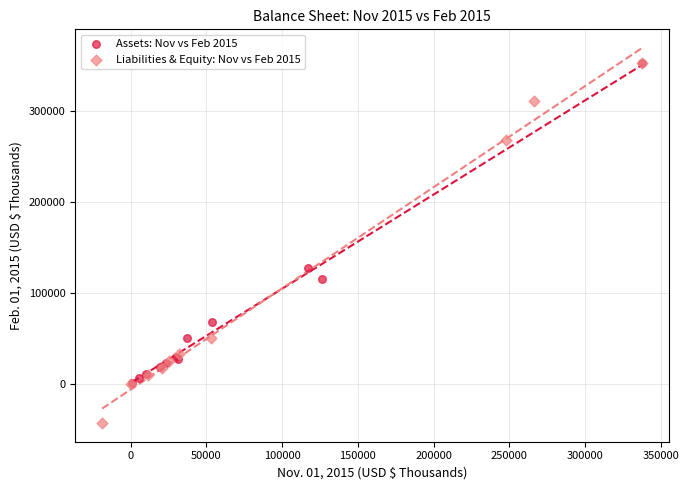

Which series has the widest spread of Y values?

Liabilities & Equity: Nov vs Feb 2015